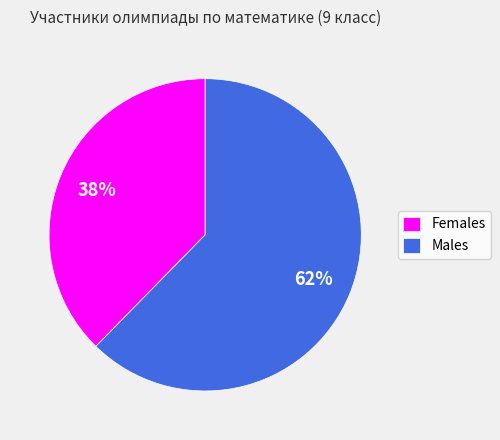

Rank the categories by value from highest to lowest.

Males, Females